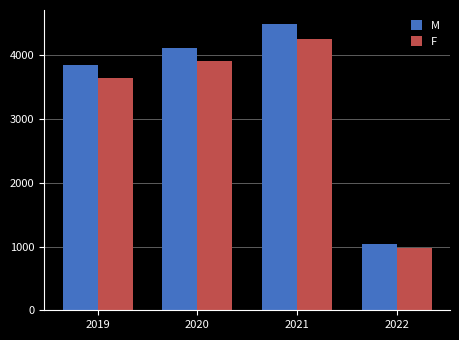

What is the value of the F bar at the 4th from the left?

979